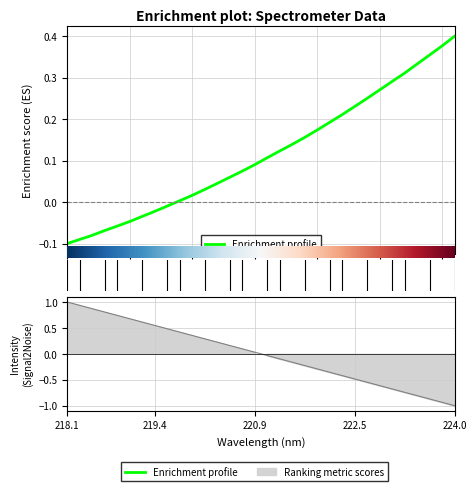

What is the label of the 2nd point from the left?

218.2508